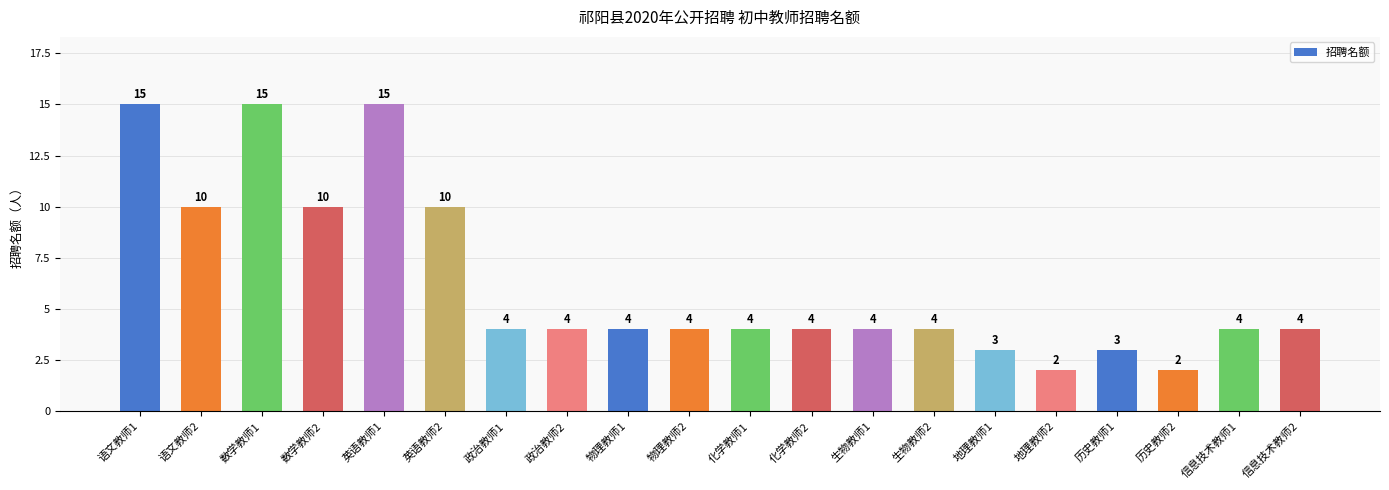

How many data points are less than 4?

4